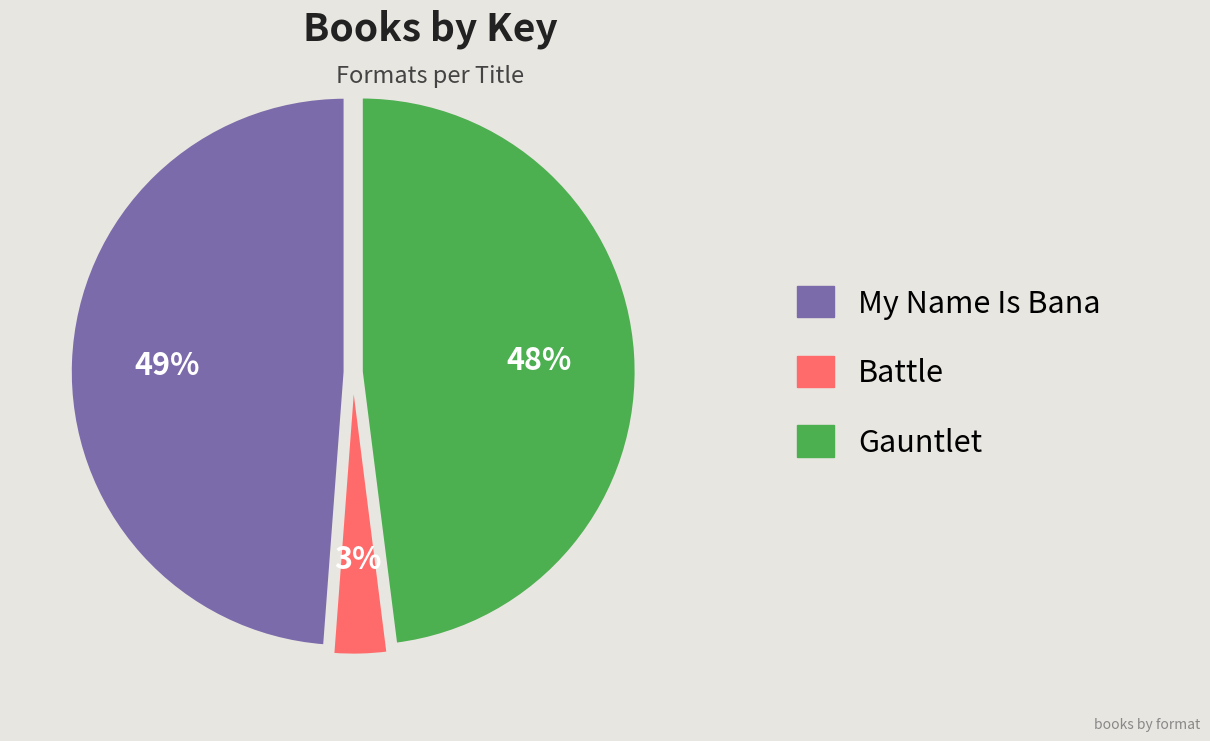

What percentage is the Battle slice, to the nearest percent?

3%